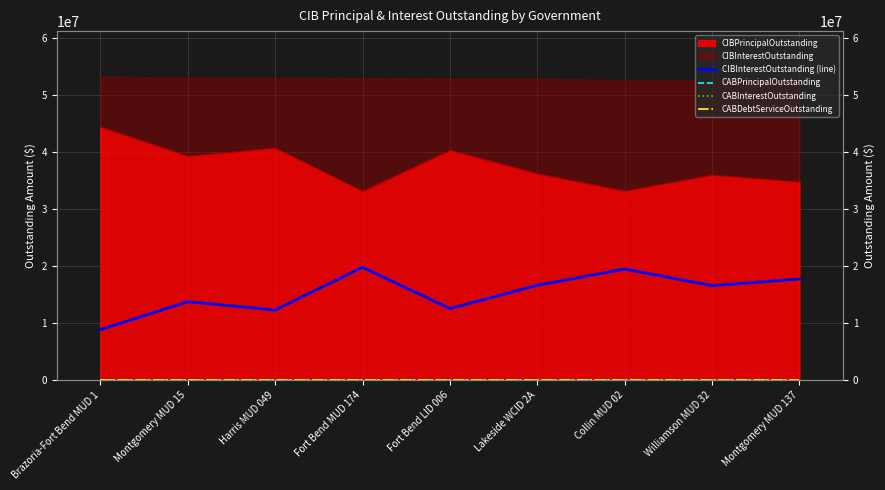

Which series has the largest range (max minus min)?

CIBInterestOutstanding (line)